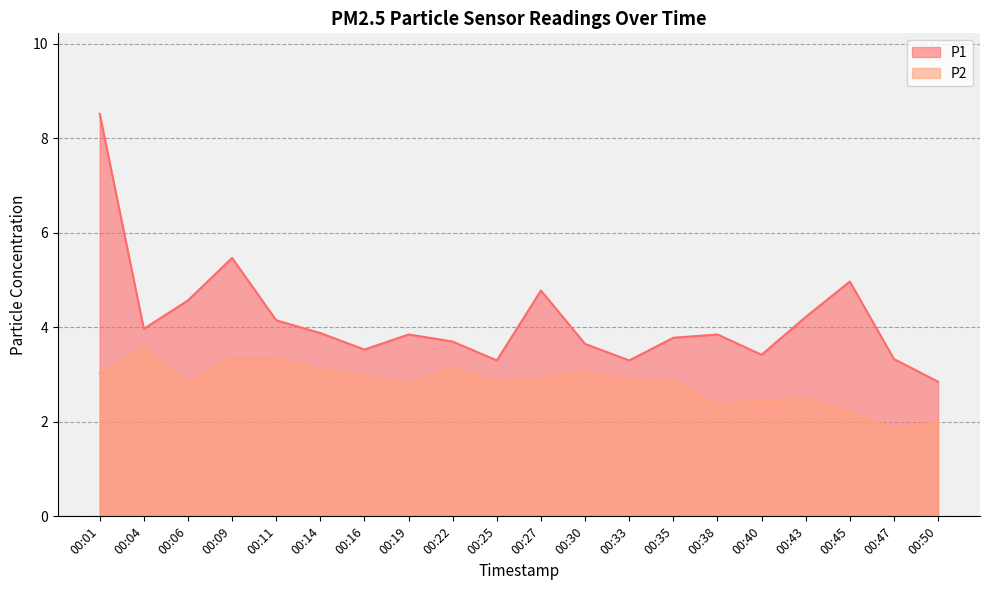

What is the smallest value displayed?

1.9